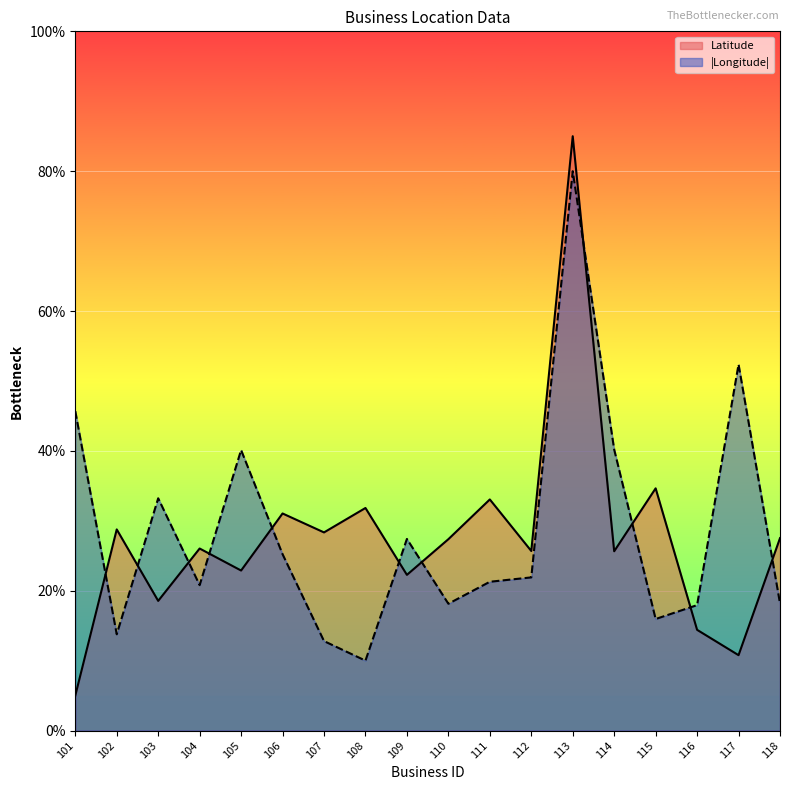

Reading right to left, extract all data points from this chart.

Latitude: 118=27.5	117=10.8	116=14.4	115=34.6	114=25.6	113=85.0	112=25.7	111=33.1	110=27.4	109=22.3	108=31.8	107=28.3	106=31.0	105=22.9	104=26.0	103=18.5	102=28.8	101=5.0
Longitude_abs: 118=18.2	117=52.4	116=17.9	115=16.0	114=40.2	113=80.0	112=21.9	111=21.3	110=18.1	109=27.4	108=10.0	107=12.8	106=25.2	105=40.1	104=20.8	103=33.2	102=13.8	101=45.7